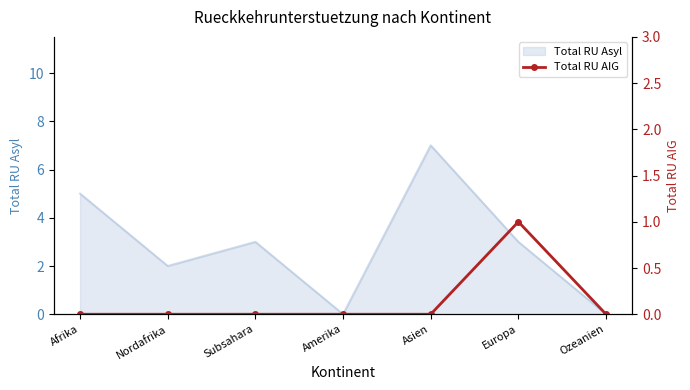

The Total RU Asyl series shows -3 at Ozeanien. True or false?

False